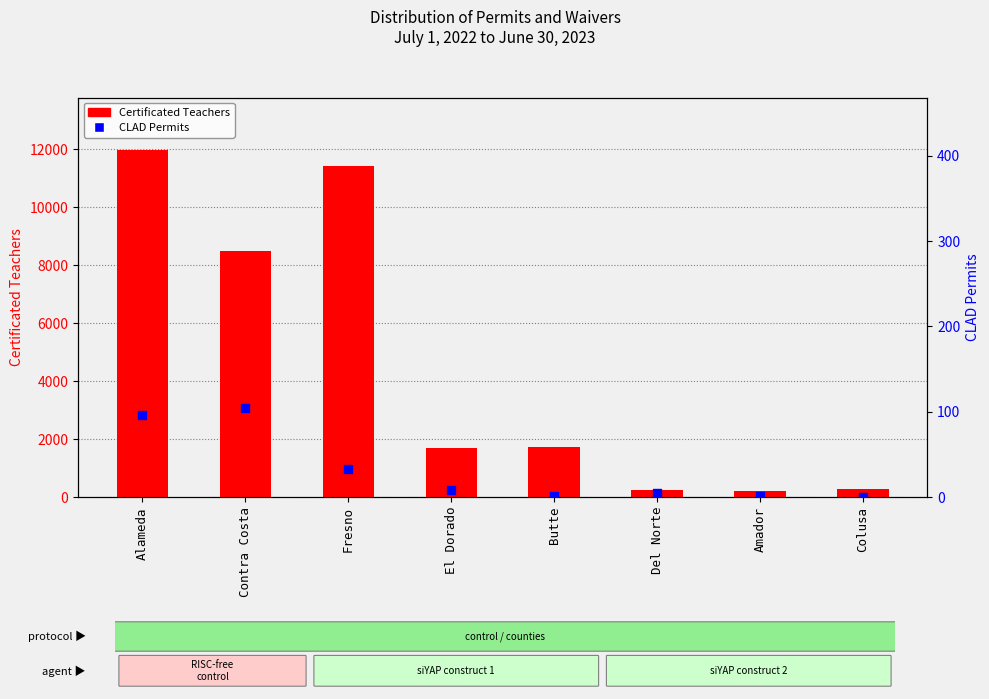

Which series contains the highest Y value?

Certificated Teachers